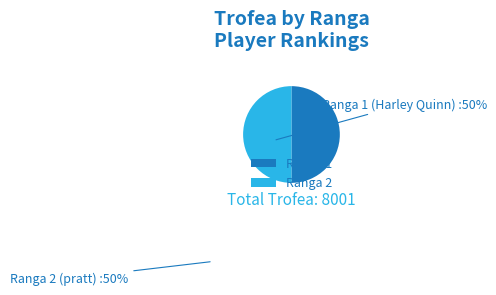

Is it true that Ranga 2 is 50% of the pie?

True